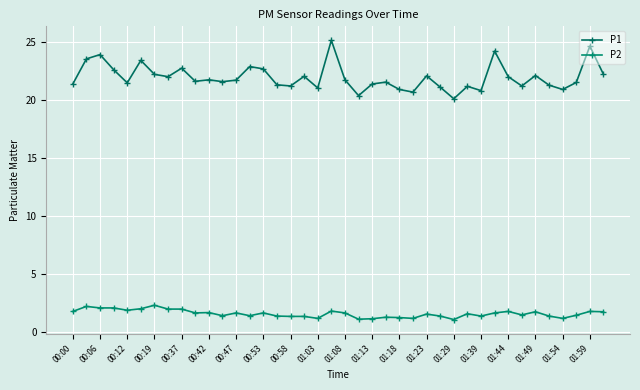

True or false: P1 and P2 intersect in this chart.

False